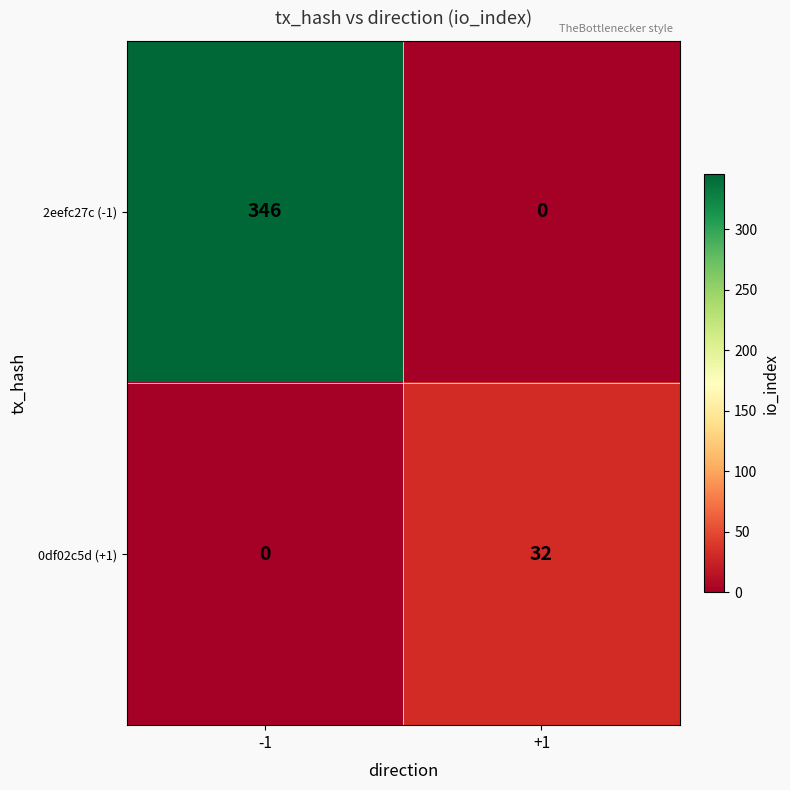

The value of 0df02c5d (+1) at -1 is 20. True or false?

False